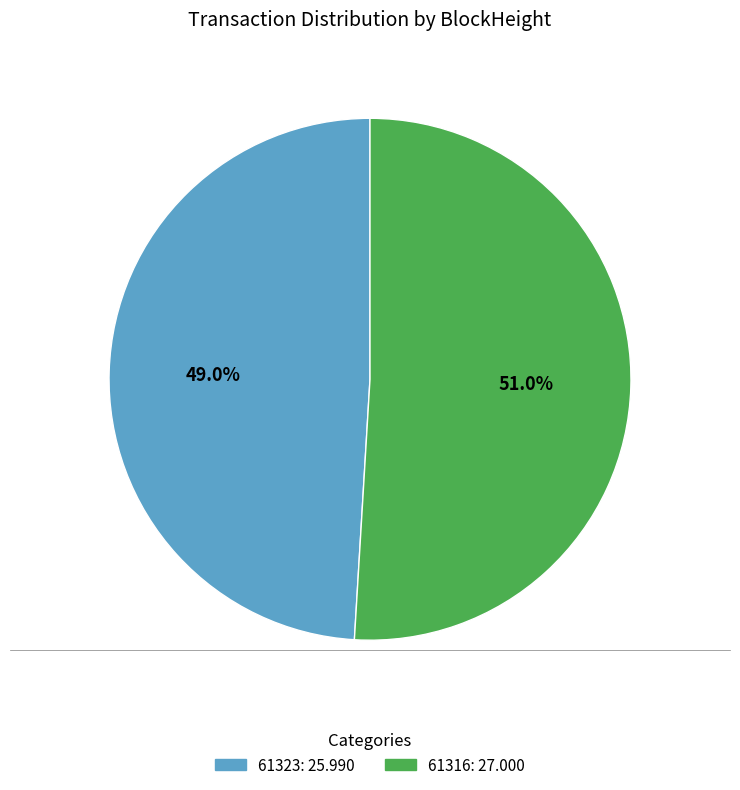

To the nearest percent, what is the average slice percentage?

50%